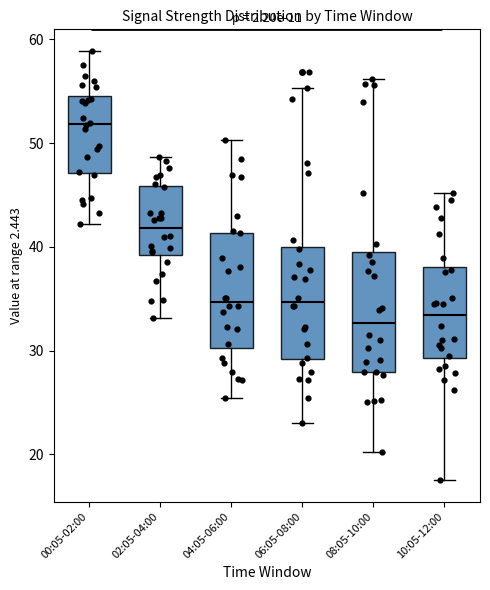

Reading left to right, read every box against the y-axis: the position of its median line, the range the box covers, and the ends of its whiskers. The values are not printed on the chart, so give them approximately, as read against the axis.

00:05-02:00: median 52, box 47 to 55, whiskers 42 to 59
02:05-04:00: median 42, box 39 to 46, whiskers 33 to 49
04:05-06:00: median 35, box 30 to 41, whiskers 25 to 50
06:05-08:00: median 35, box 29 to 40, whiskers 23 to 55
08:05-10:00: median 33, box 28 to 39, whiskers 20 to 56
10:05-12:00: median 33, box 29 to 38, whiskers 18 to 45